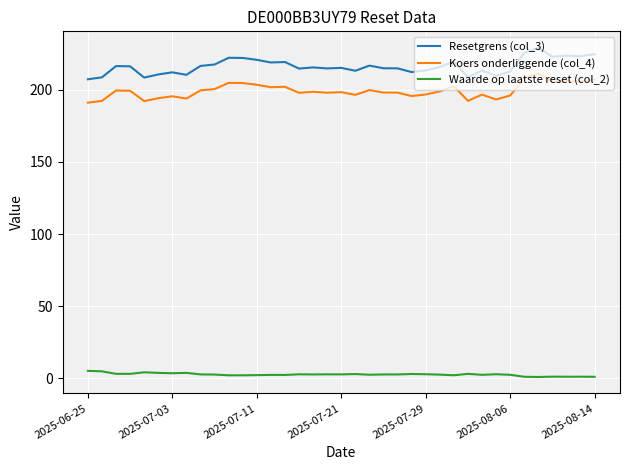

What is the lowest value of the Koers onderliggende (col_4) series?

191.2